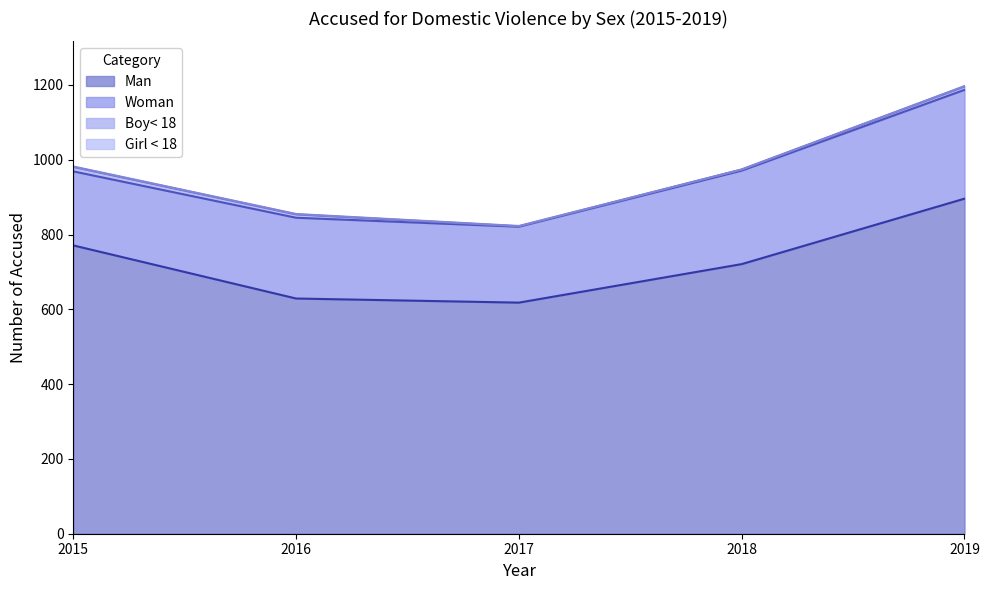

What is the difference between the Boy< 18 values at 2015 and 2019?

3